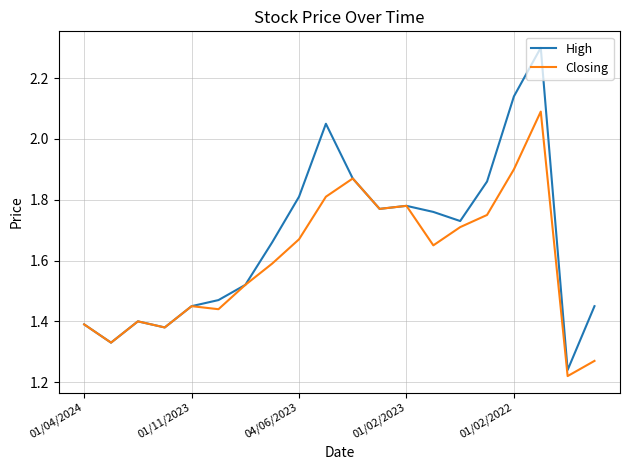

Rank the series by their average value, from lowest to highest.

Closing, High